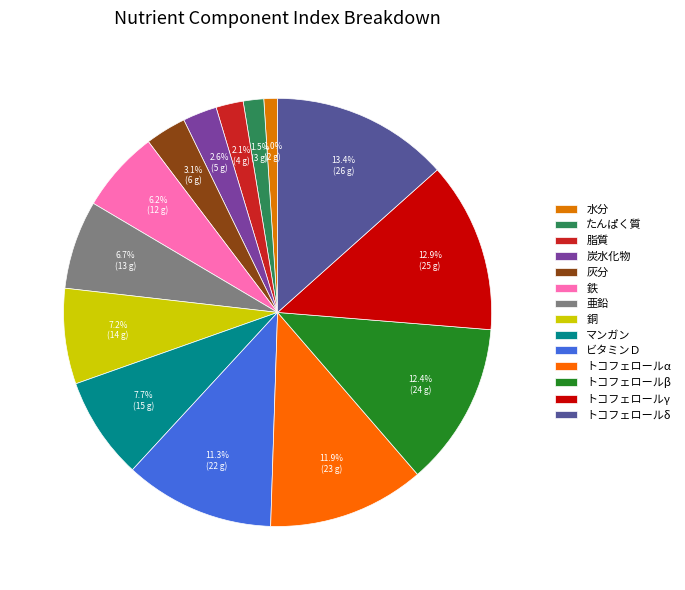

To the nearest percent, what is the difference between the largest and smallest slice percentages?

12%